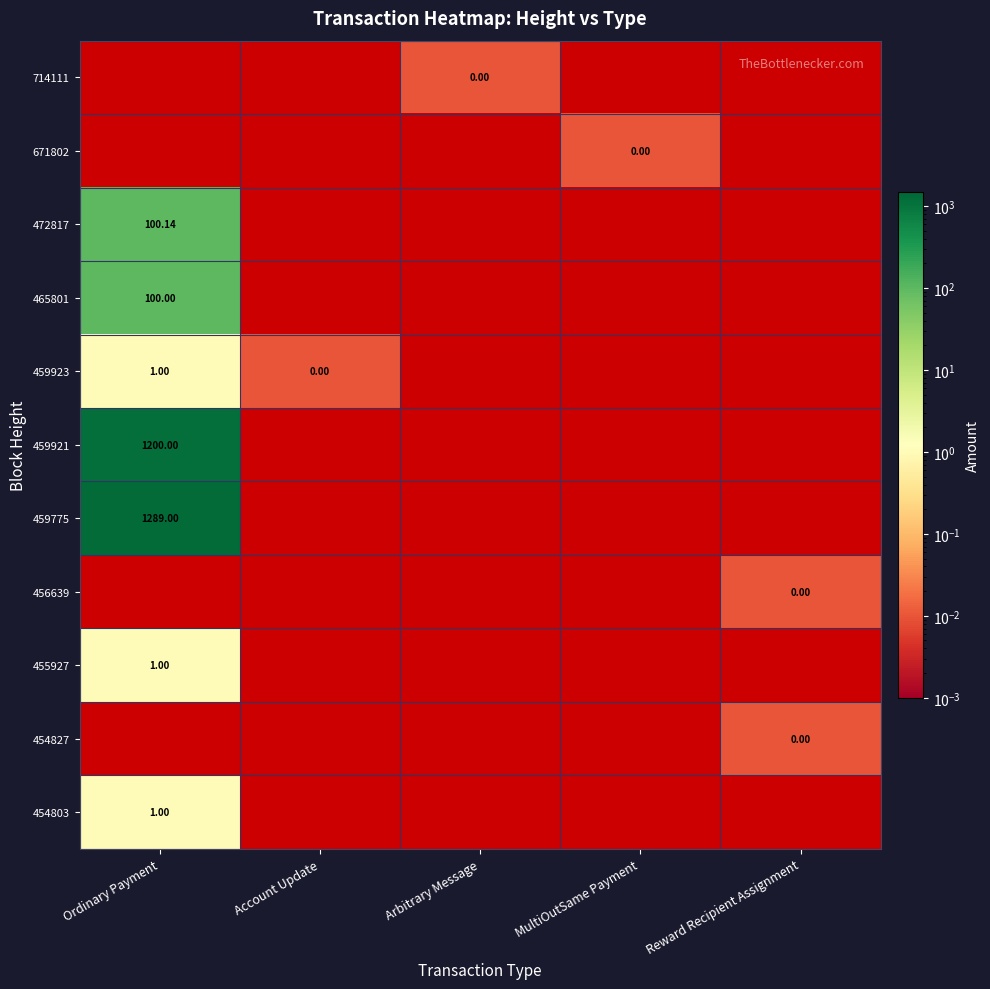

Is the value of 454827 at MultiOutSame Payment greater than the value of 465801 at Account Update?

No